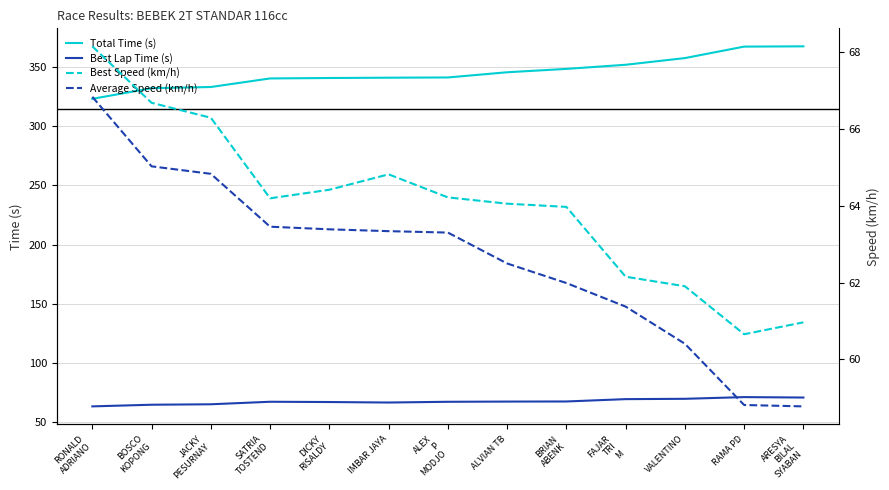

List the series in order of their peak value, lowest first.

Average Speed (km/h), Best Speed (km/h), Best Lap Time (s), Total Time (s)